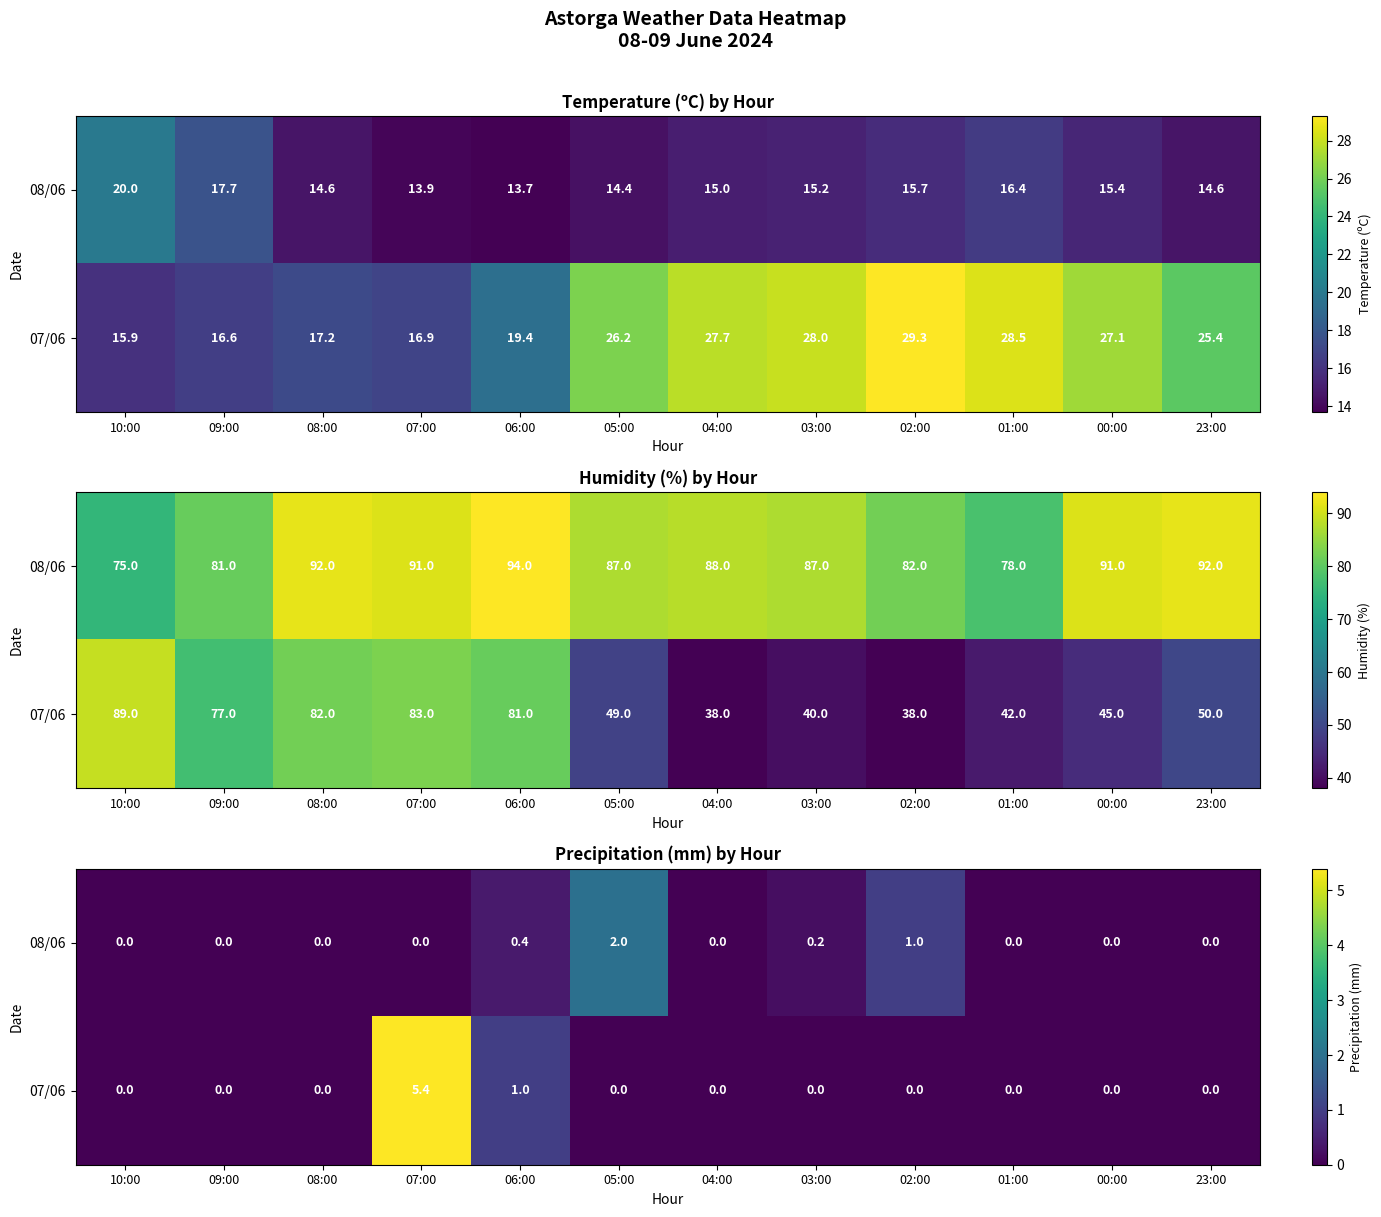

Rank the categories by 07/06 value from lowest to highest.

10:00, 09:00, 08:00, 05:00, 04:00, 03:00, 02:00, 01:00, 00:00, 23:00, 06:00, 07:00